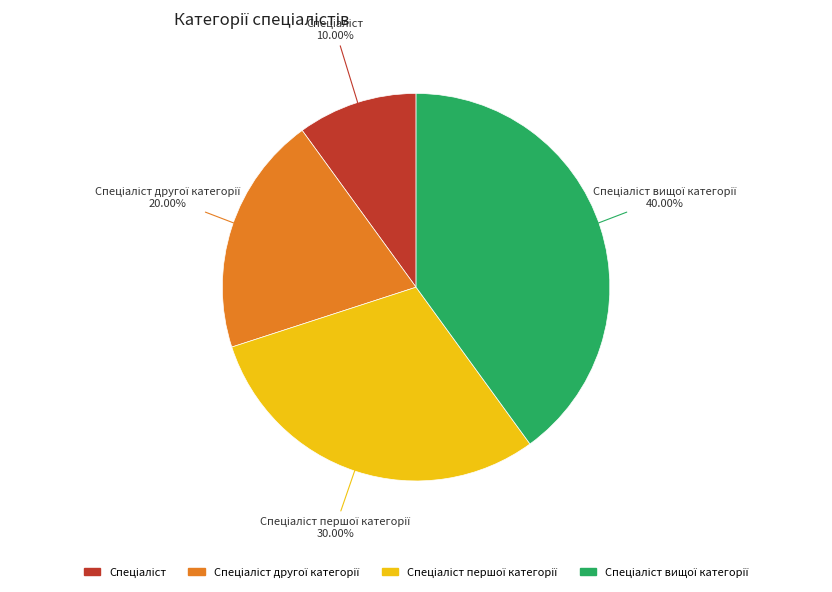

Is there a majority slice in this chart?

No